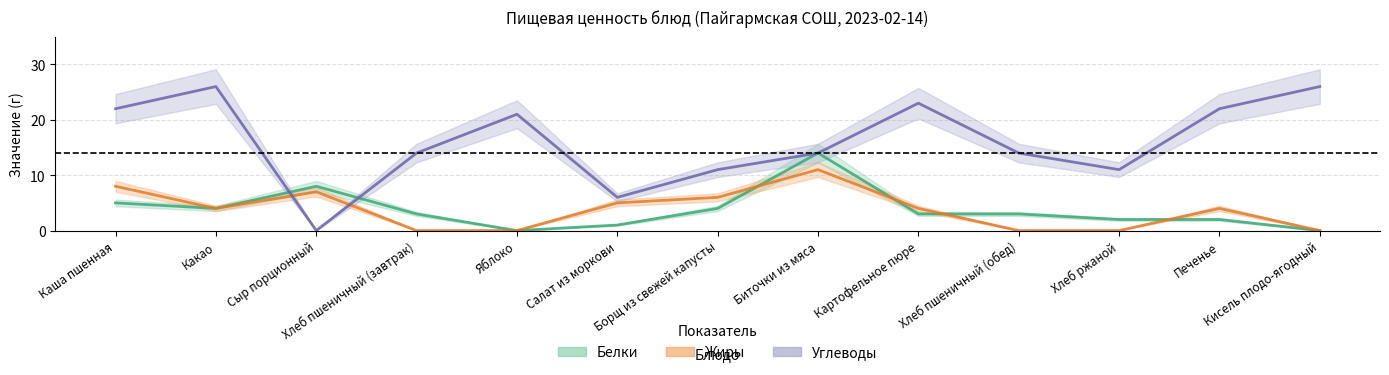

At Какао, list the series in order from largest to smallest.

Углеводы, Белки, Жиры